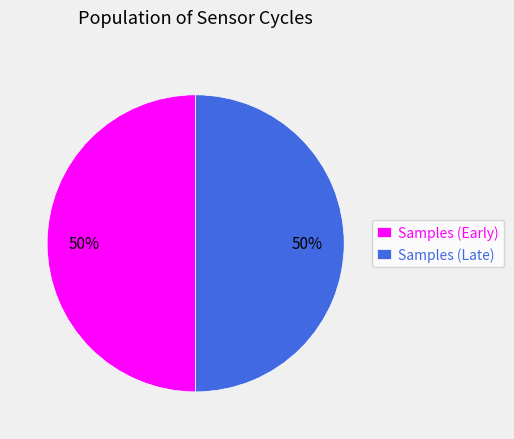

To the nearest percent, what is the average slice percentage?

50%